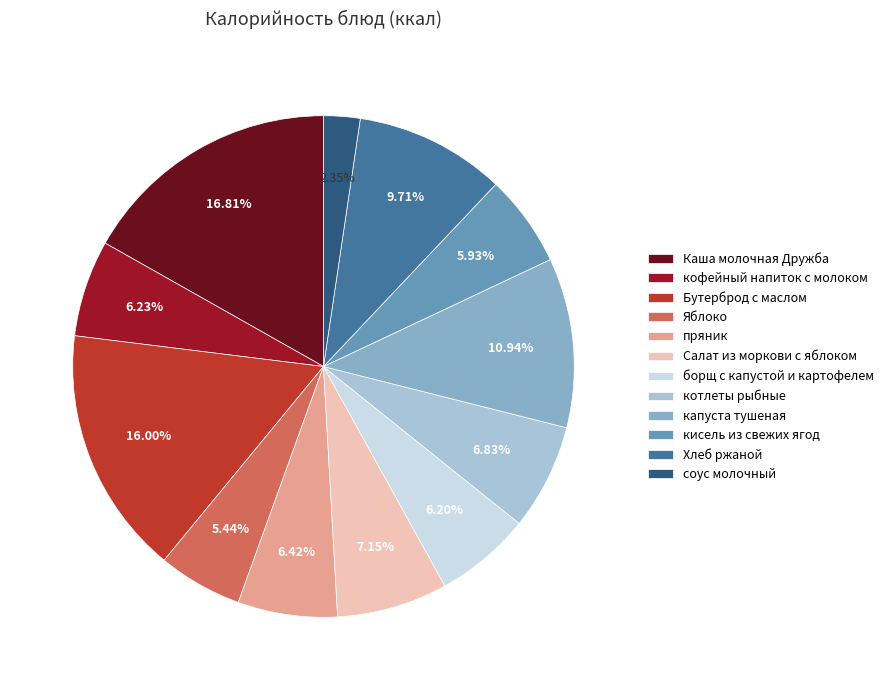

What is the ratio of the value at кофейный напиток с молоком to the value at борщ с капустой и картофелем?

1.0